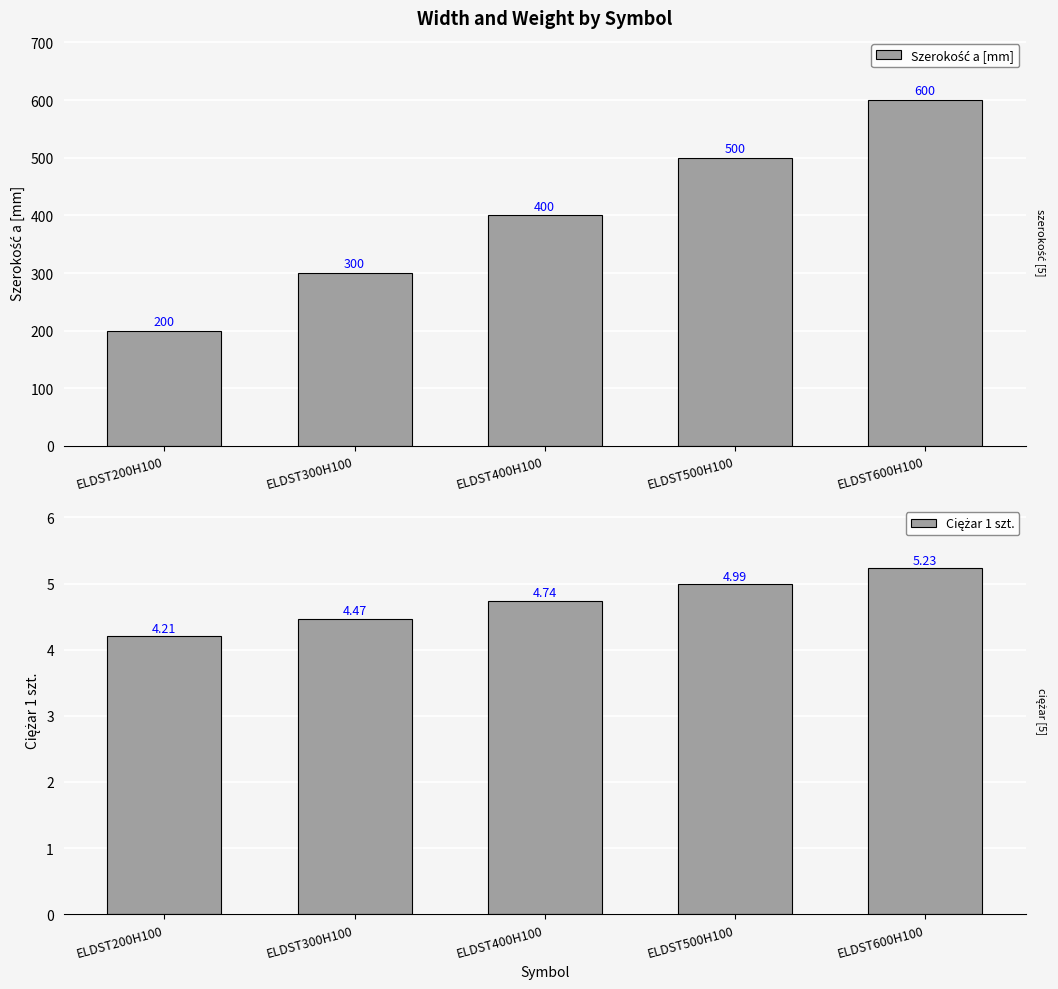

Which category has the highest value in the Ciężar 1 szt. series?

ELDST600H100